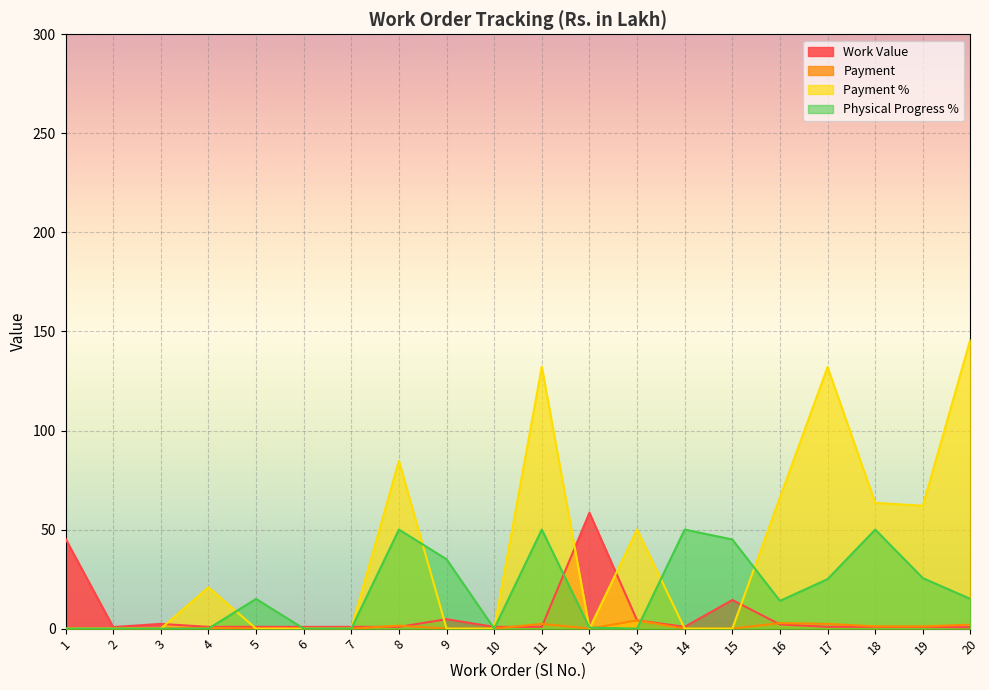

Between which two adjacent categories do Physical Progress % and Payment first intersect?

4 and 5